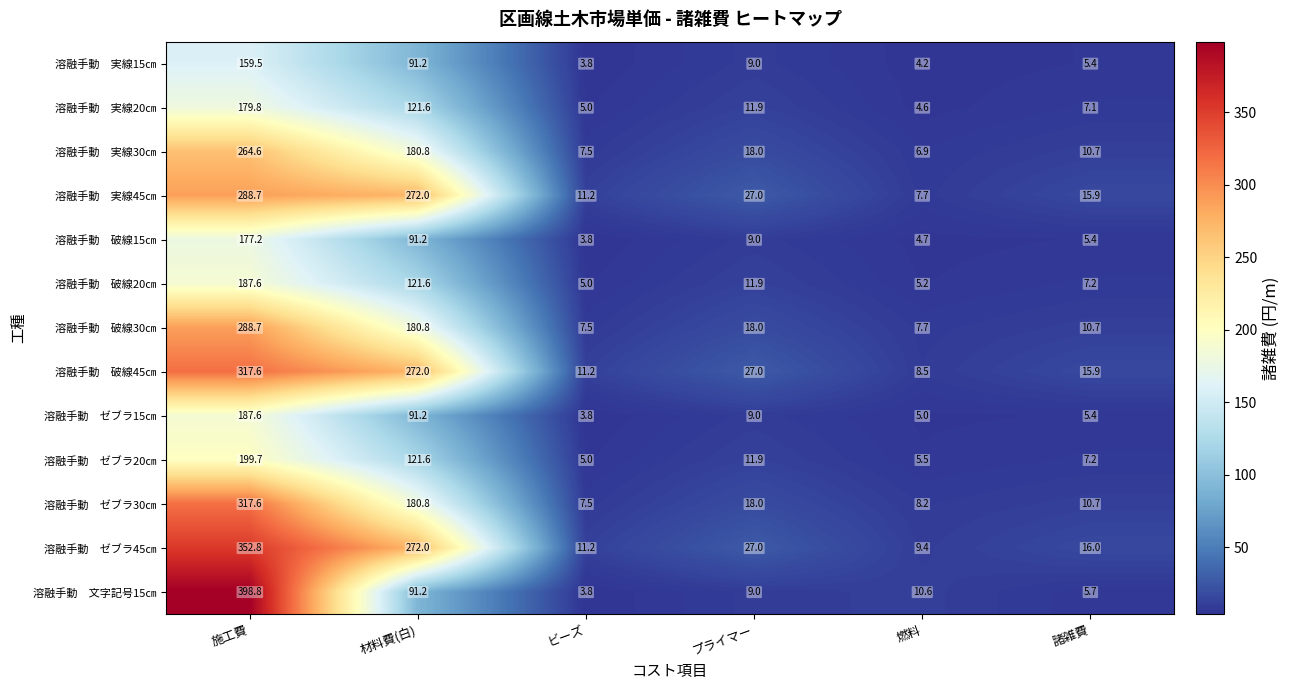

What is the maximum value shown in the chart?

398.8